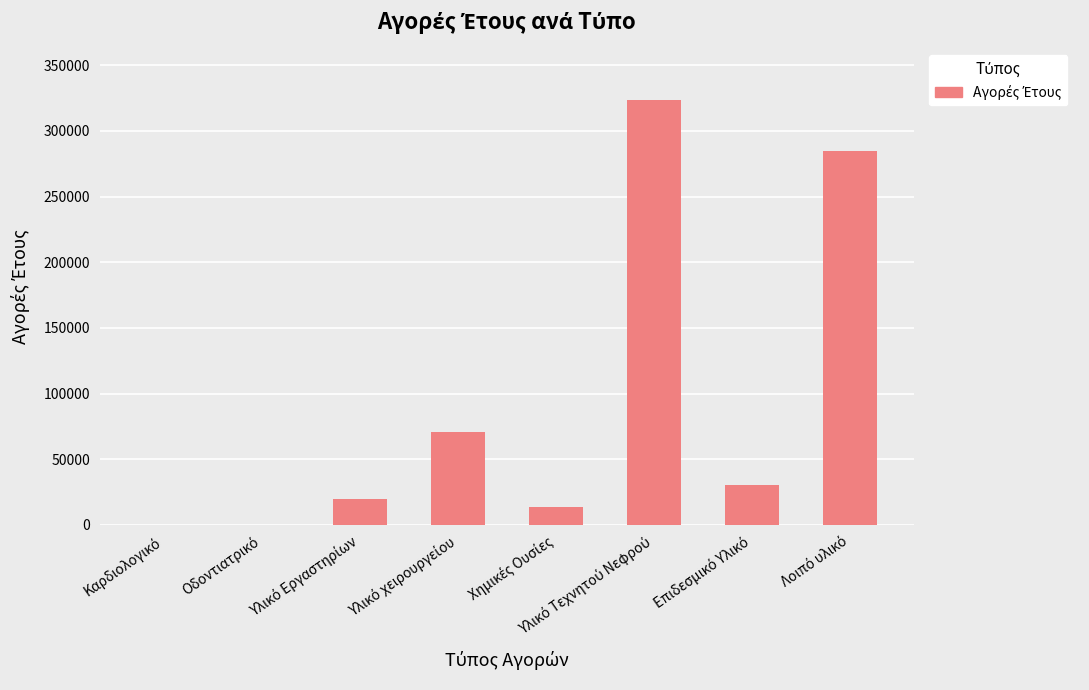

What is the sum of all values?

743440.1